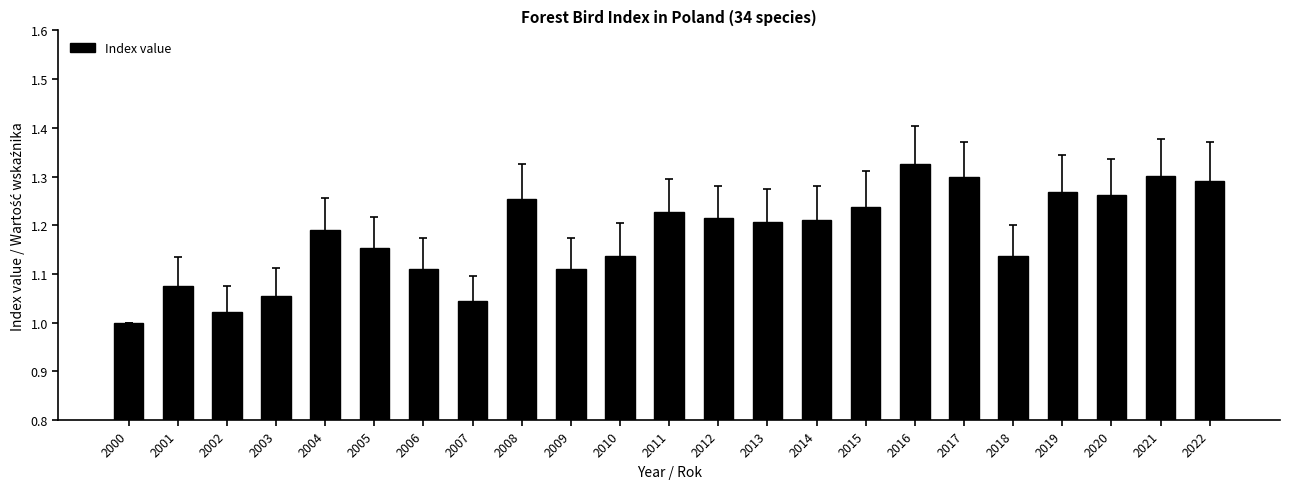

The value at 2003 is 1.6. True or false?

False